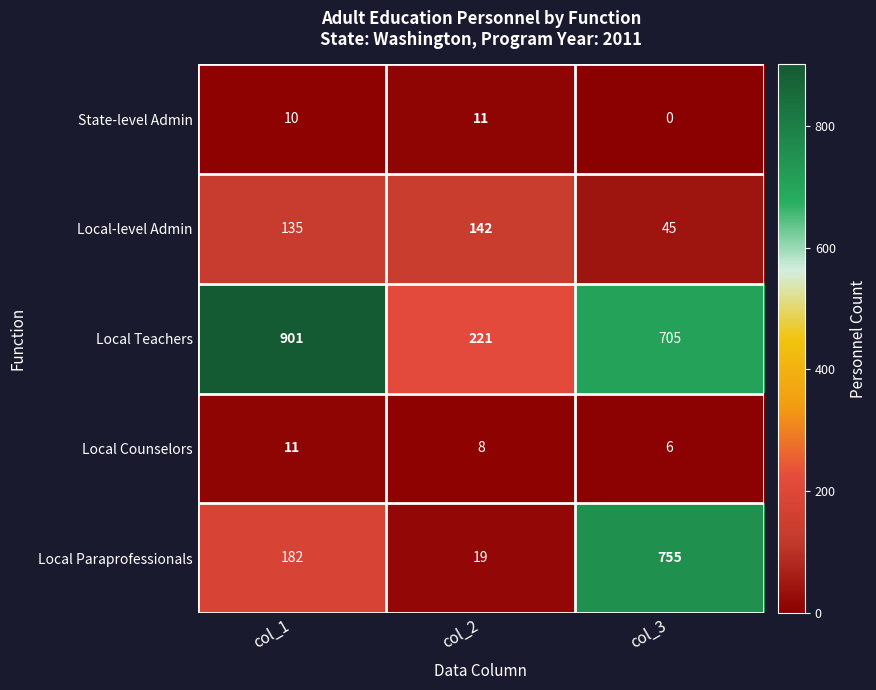

Which category has the lowest value in the Local Paraprofessionals series?

col_2